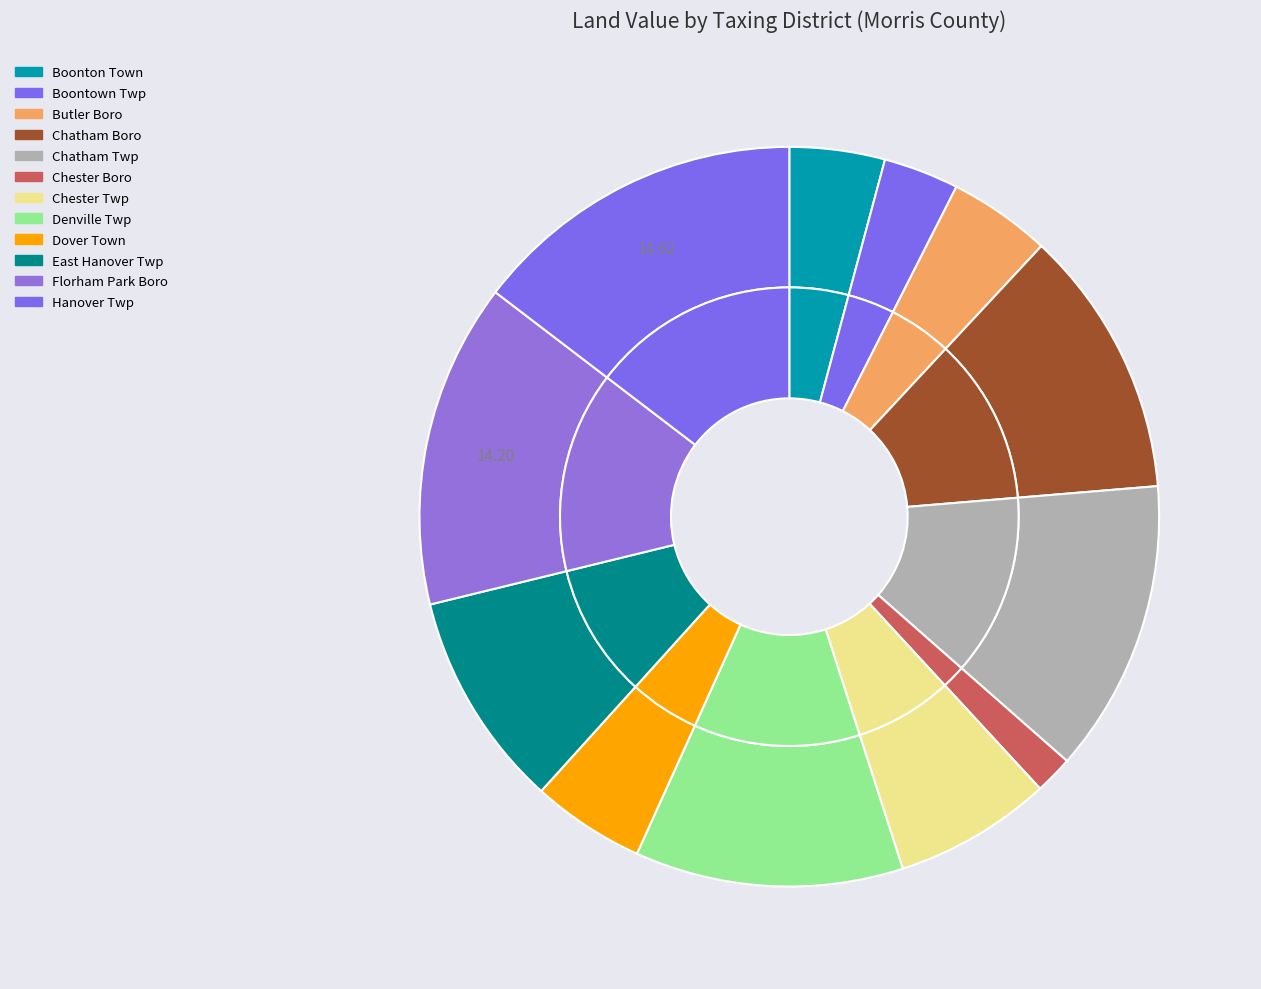

How many slices are in this pie chart?

12